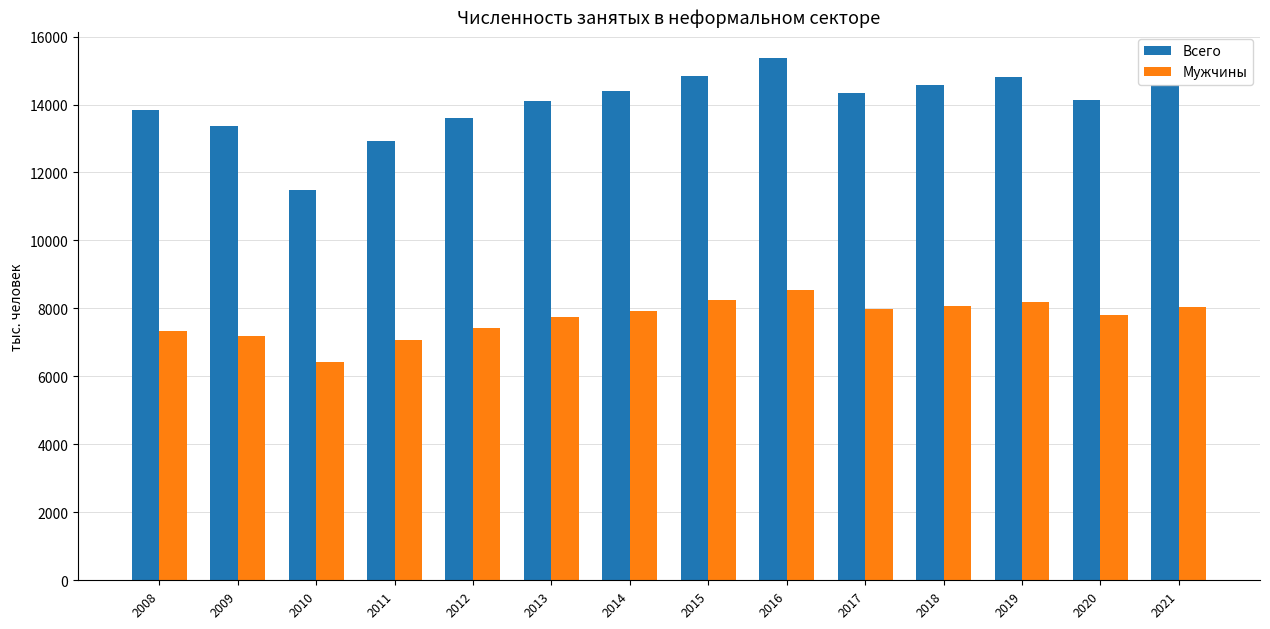

What are all the series names shown in the legend?

Всего, Мужчины